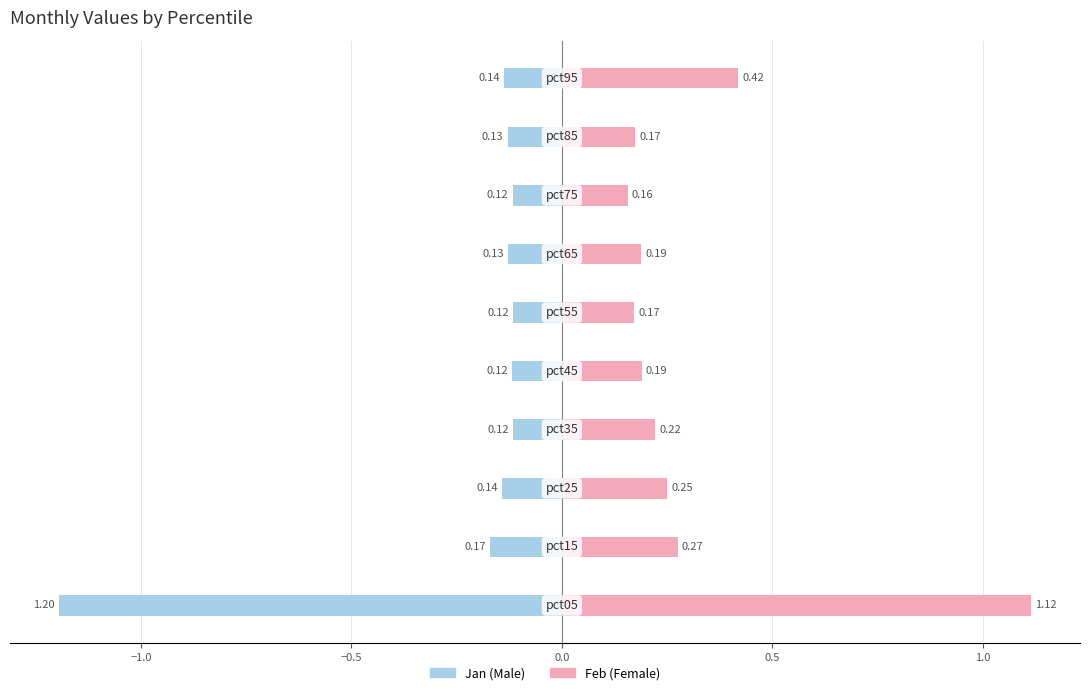

How many bars are there in total?

20